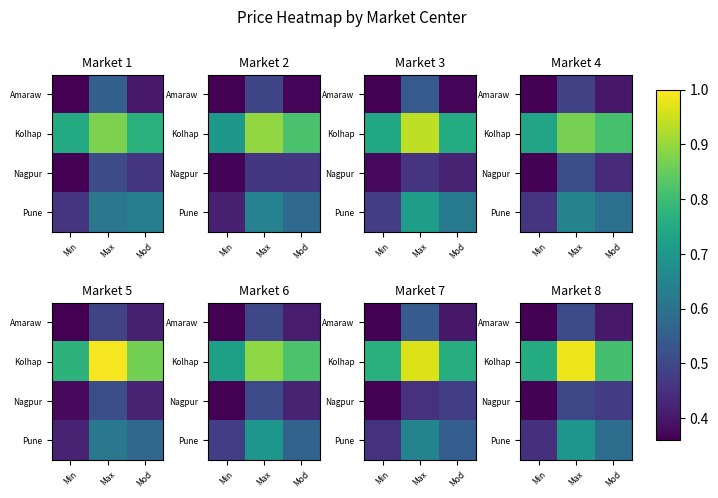

At which label does Pune reach its minimum?

Min